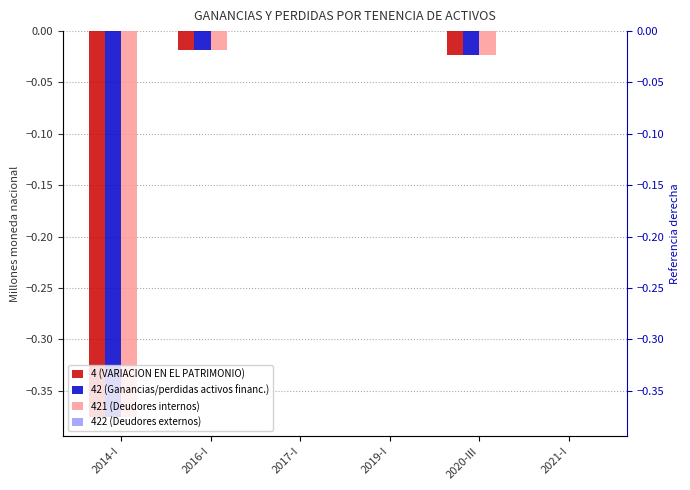

List the labels in order of 4 (VARIACION EN EL PATRIMONIO) value, smallest first.

2014-I, 2020-III, 2016-I, 2017-I, 2019-I, 2021-I